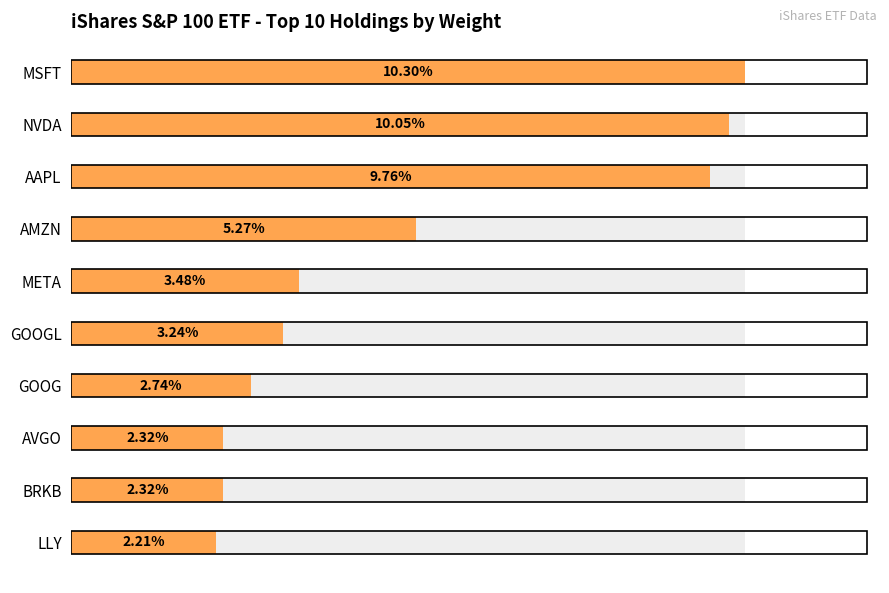

Reading left to right, transcribe all the data shown in this chart.

10.3	10.1	9.8	5.3	3.5	3.2	2.7	2.3	2.3	2.2